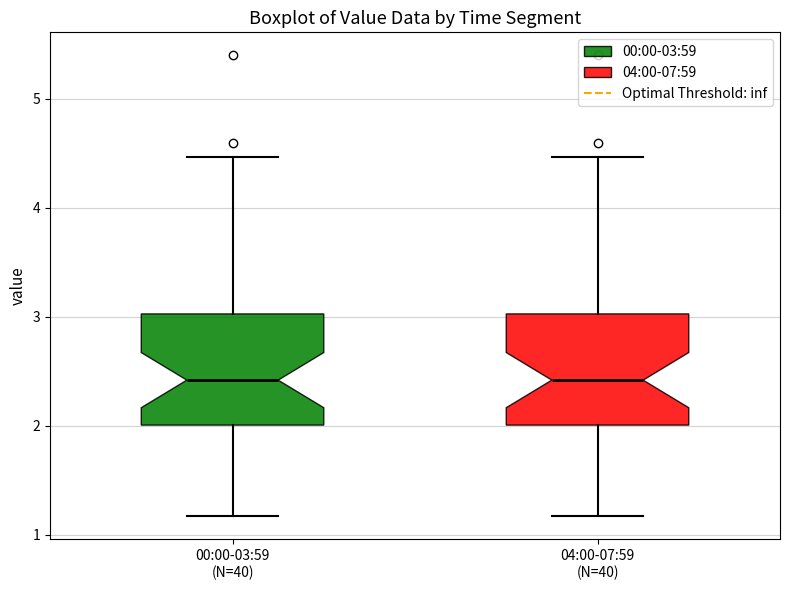

Reading left to right, transcribe this box plot: for each box, give where its median line is, the range the box spans, and where its two whiskers end, as read against the y-axis. The values are not printed on the chart, so give them approximately, as read against the axis.

00:00-03:59 (N=40): median 2.4, box 2.0 to 3.0, whiskers 1.2 to 4.5
04:00-07:59 (N=40): median 2.4, box 2.0 to 3.0, whiskers 1.2 to 4.5